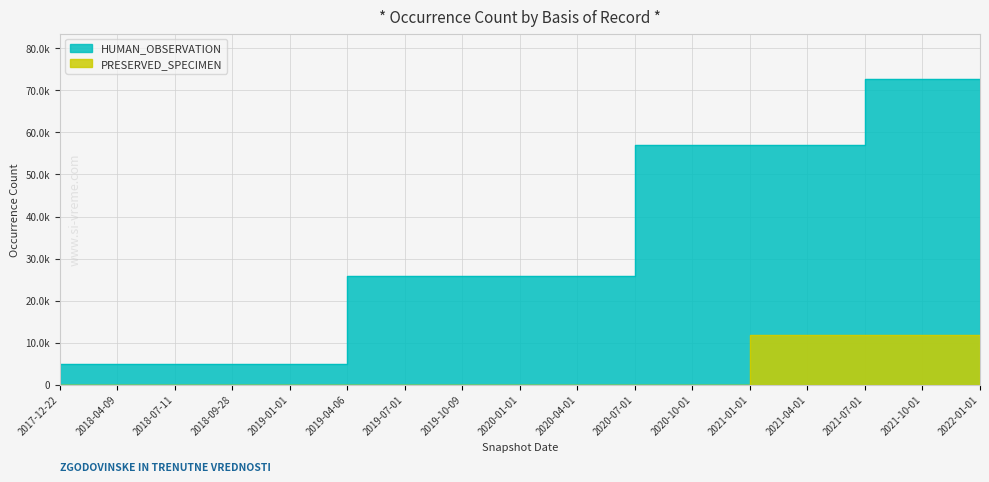

What is the approximate value of PRESERVED_SPECIMEN at 2021-04-01, to the nearest 100?

11700